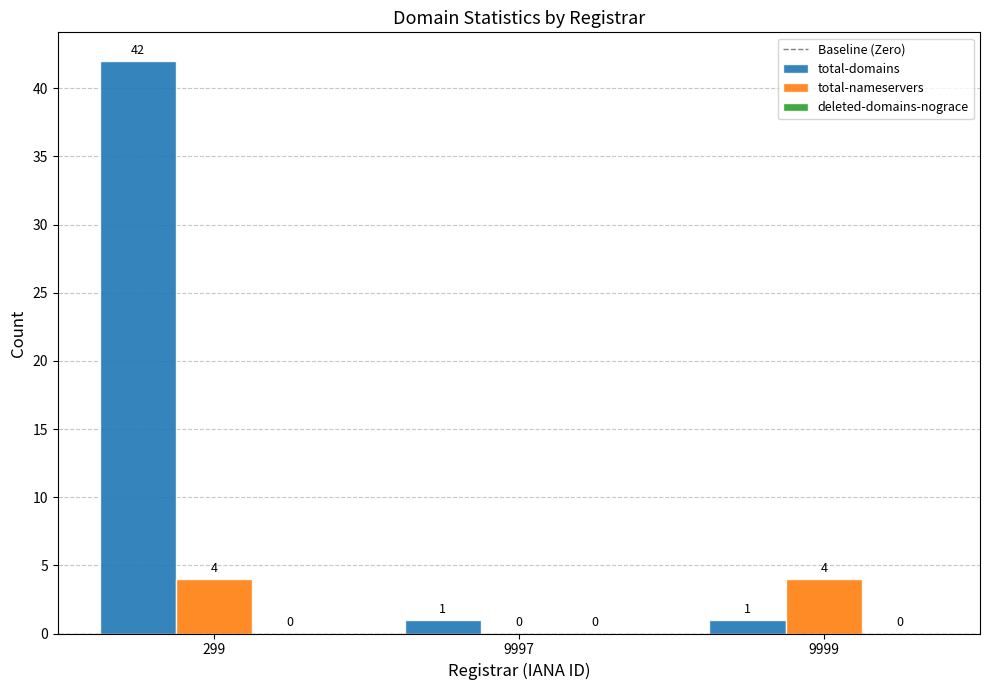

Which series has the largest total across all categories?

total-domains